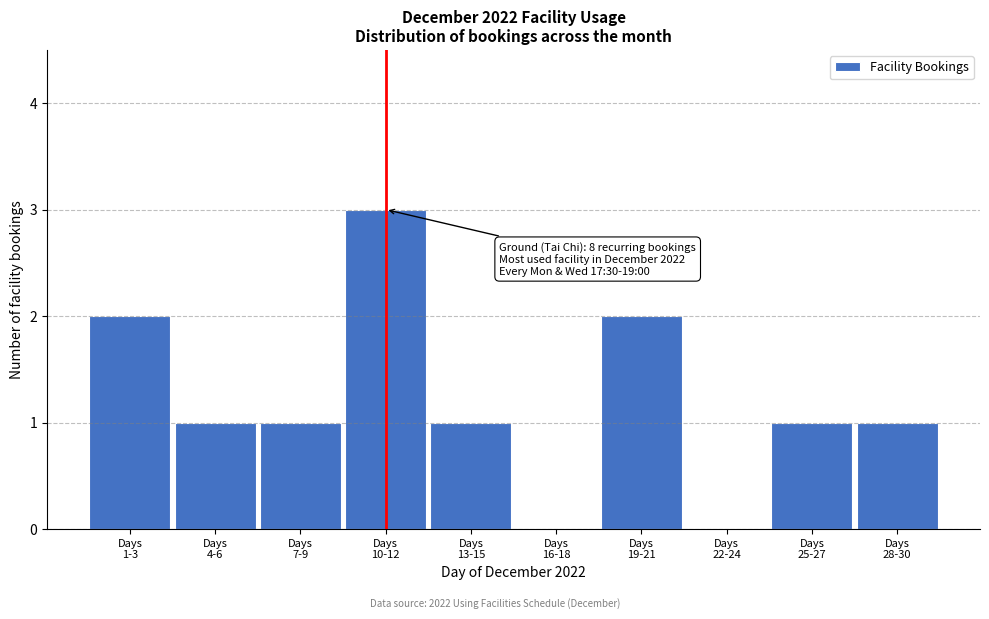

What is the sum of all values?

12